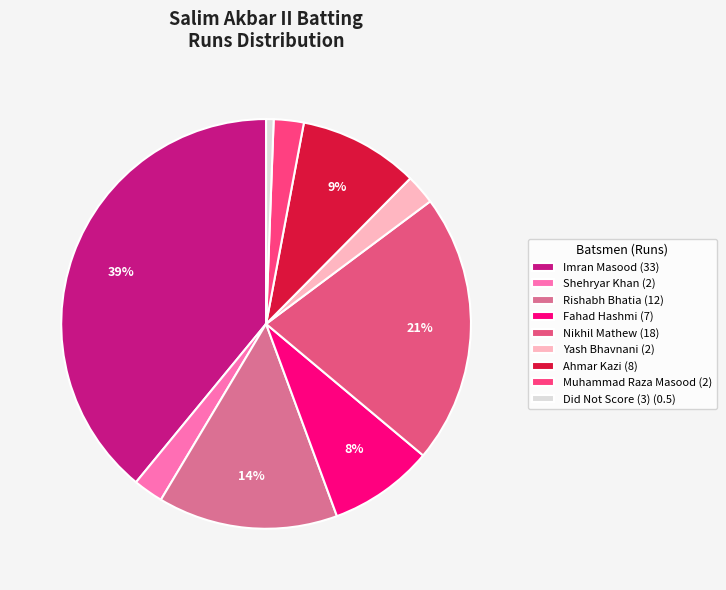

Count the number of slices in the pie.

9